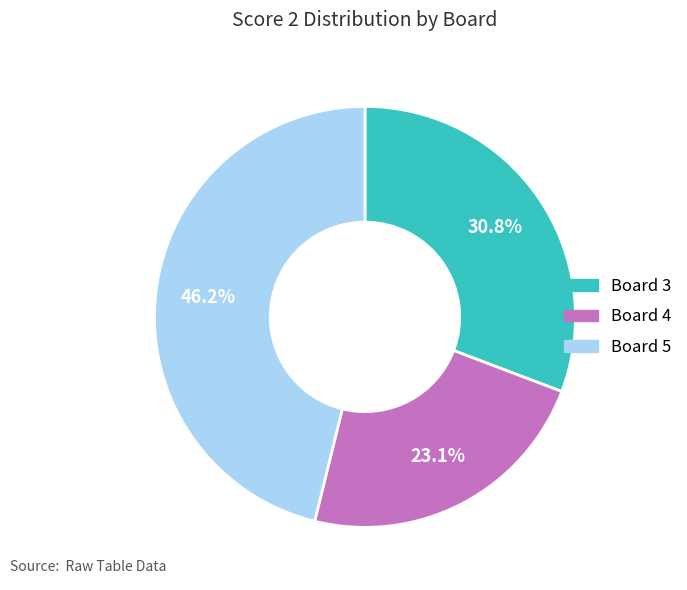

Is there any slice that represents more than half of the pie?

No